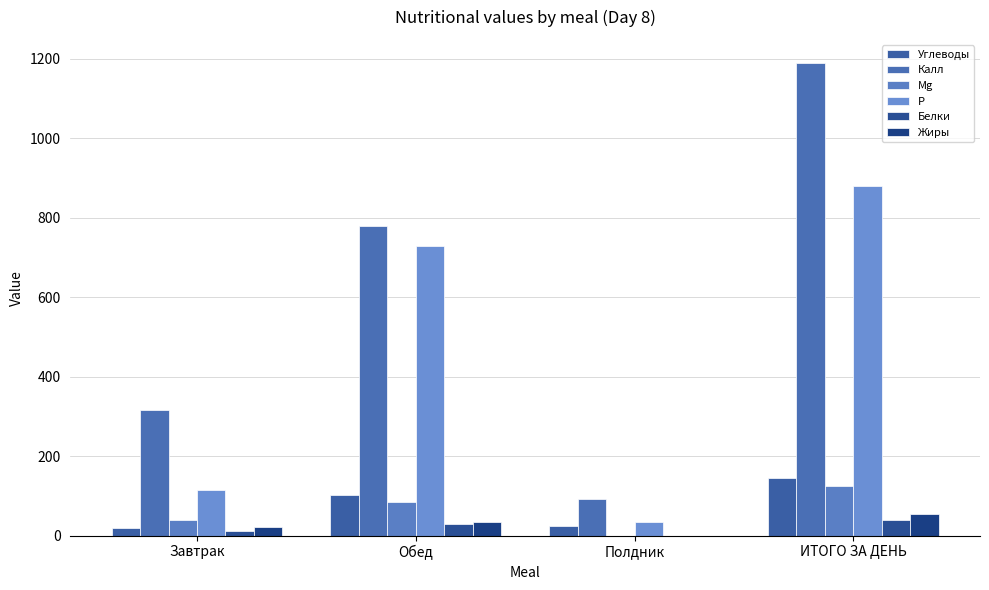

Reading left to right, list all the values displayed in this chart.

Углеводы: Завтрак=18.1	Обед=102.6	Полдник=23.1	ИТОГО ЗА ДЕНЬ=143.8
Калл: Завтрак=316.0	Обед=779.4	Полдник=92.5	ИТОГО ЗА ДЕНЬ=1187.9
Mg: Завтрак=38.4	Обед=85.8	Полдник=0.1	ИТОГО ЗА ДЕНЬ=124.3
P: Завтрак=115.9	Обед=728.7	Полдник=35.2	ИТОГО ЗА ДЕНЬ=879.8
Белки: Завтрак=11.2	Обед=29.2	Полдник=0.0	ИТОГО ЗА ДЕНЬ=40.4
Жиры: Завтрак=21.2	Обед=34.0	Полдник=0.0	ИТОГО ЗА ДЕНЬ=55.1